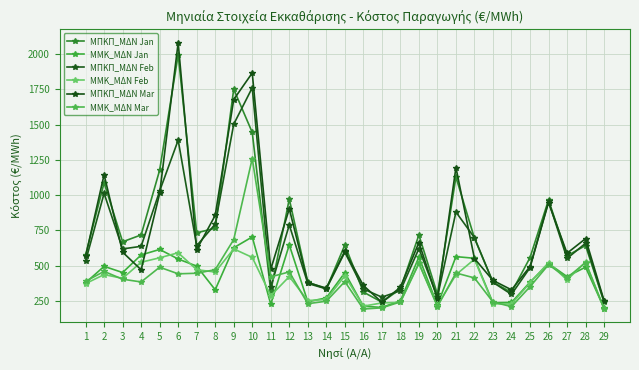

At how many categories does at least one series exceed 197?

29